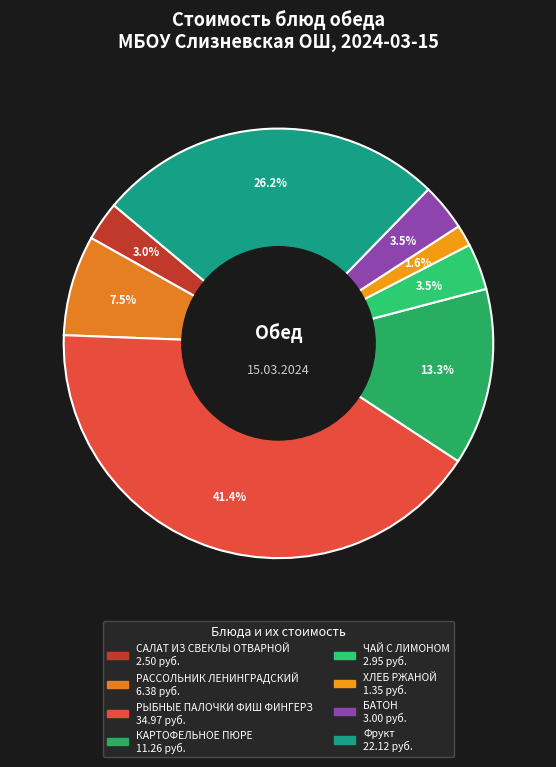

Do Фрукт and САЛАТ ИЗ СВЕКЛЫ ОТВАРНОЙ together represent more than half of the pie?

No